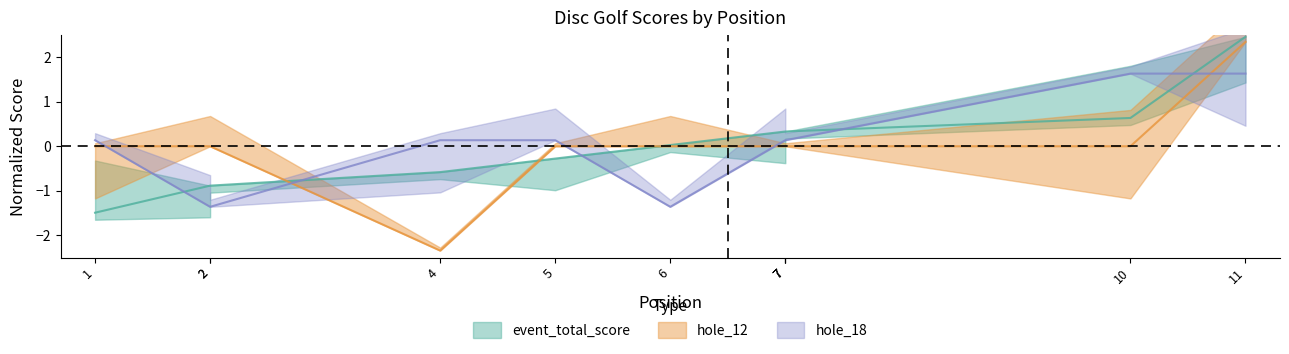

At which label does event_total_score reach its peak?

11